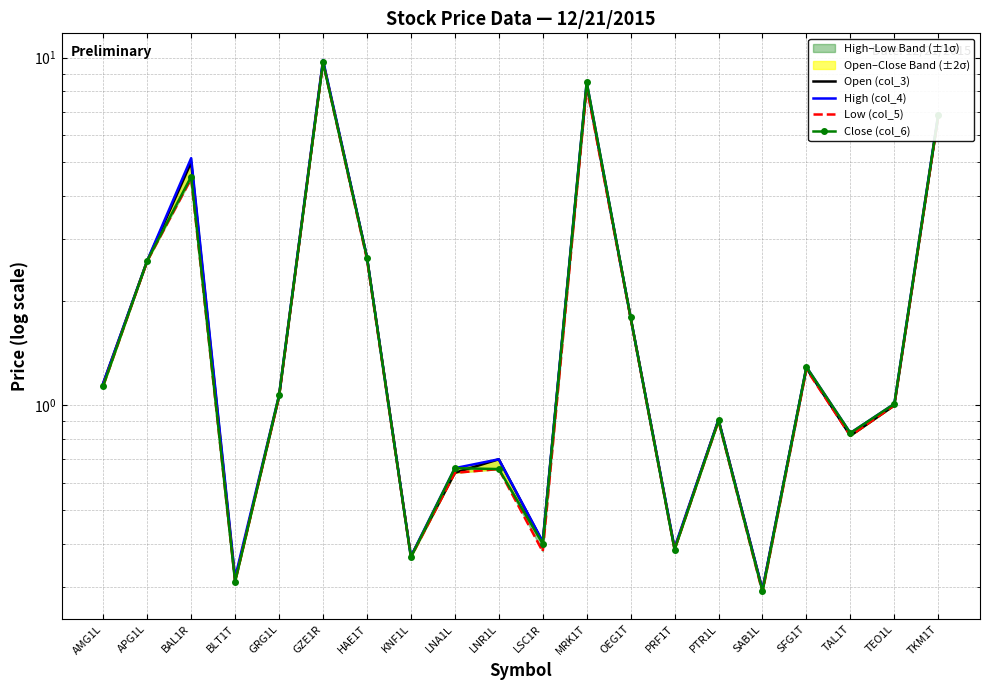

Reading left to right, list all the values displayed in this chart.

Open (col_3): AMG1L=1.2	APG1L=2.6	BAL1R=5.0	BLT1T=0.3	GRG1L=1.1	GZE1R=9.8	HAE1T=2.7	KNF1L=0.4	LNA1L=0.6	LNR1L=0.7	LSC1R=0.4	MRK1T=8.3	OEG1T=1.8	PRF1T=0.4	PTR1L=0.9	SAB1L=0.3	SFG1T=1.3	TAL1T=0.8	TEO1L=1.0	TKM1T=6.8
High (col_4): AMG1L=1.2	APG1L=2.6	BAL1R=5.1	BLT1T=0.3	GRG1L=1.1	GZE1R=9.8	HAE1T=2.7	KNF1L=0.4	LNA1L=0.7	LNR1L=0.7	LSC1R=0.4	MRK1T=8.5	OEG1T=1.8	PRF1T=0.4	PTR1L=0.9	SAB1L=0.3	SFG1T=1.3	TAL1T=0.8	TEO1L=1.0	TKM1T=6.9
Low (col_5): AMG1L=1.1	APG1L=2.6	BAL1R=4.5	BLT1T=0.3	GRG1L=1.1	GZE1R=9.7	HAE1T=2.6	KNF1L=0.4	LNA1L=0.6	LNR1L=0.7	LSC1R=0.4	MRK1T=8.2	OEG1T=1.8	PRF1T=0.4	PTR1L=0.9	SAB1L=0.3	SFG1T=1.3	TAL1T=0.8	TEO1L=1.0	TKM1T=6.8
Close (col_6): AMG1L=1.1	APG1L=2.6	BAL1R=4.5	BLT1T=0.3	GRG1L=1.1	GZE1R=9.7	HAE1T=2.7	KNF1L=0.4	LNA1L=0.7	LNR1L=0.7	LSC1R=0.4	MRK1T=8.5	OEG1T=1.8	PRF1T=0.4	PTR1L=0.9	SAB1L=0.3	SFG1T=1.3	TAL1T=0.8	TEO1L=1.0	TKM1T=6.8